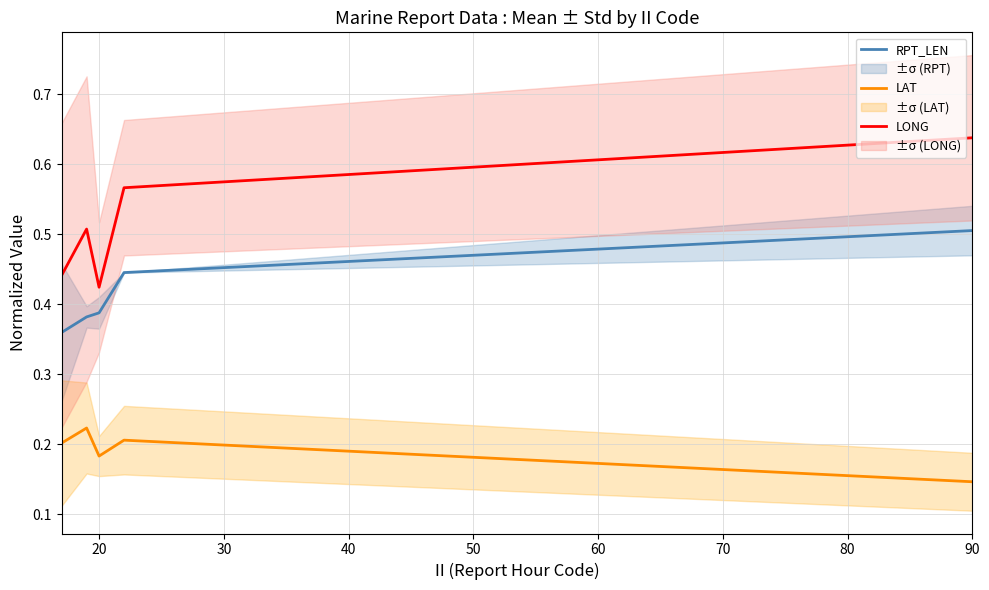

Where is LONG nearest to the value 0?

20